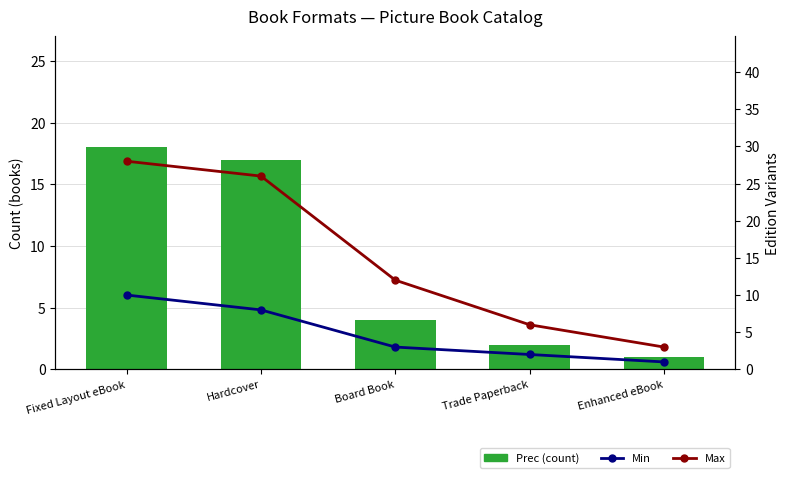

Reading left to right, extract all data points from this chart.

Prec: Fixed Layout eBook=18	Hardcover=17	Board Book=4	Trade Paperback=2	Enhanced eBook=1
Min: Fixed Layout eBook=10	Hardcover=8	Board Book=3	Trade Paperback=2	Enhanced eBook=1
Max: Fixed Layout eBook=28	Hardcover=26	Board Book=12	Trade Paperback=6	Enhanced eBook=3